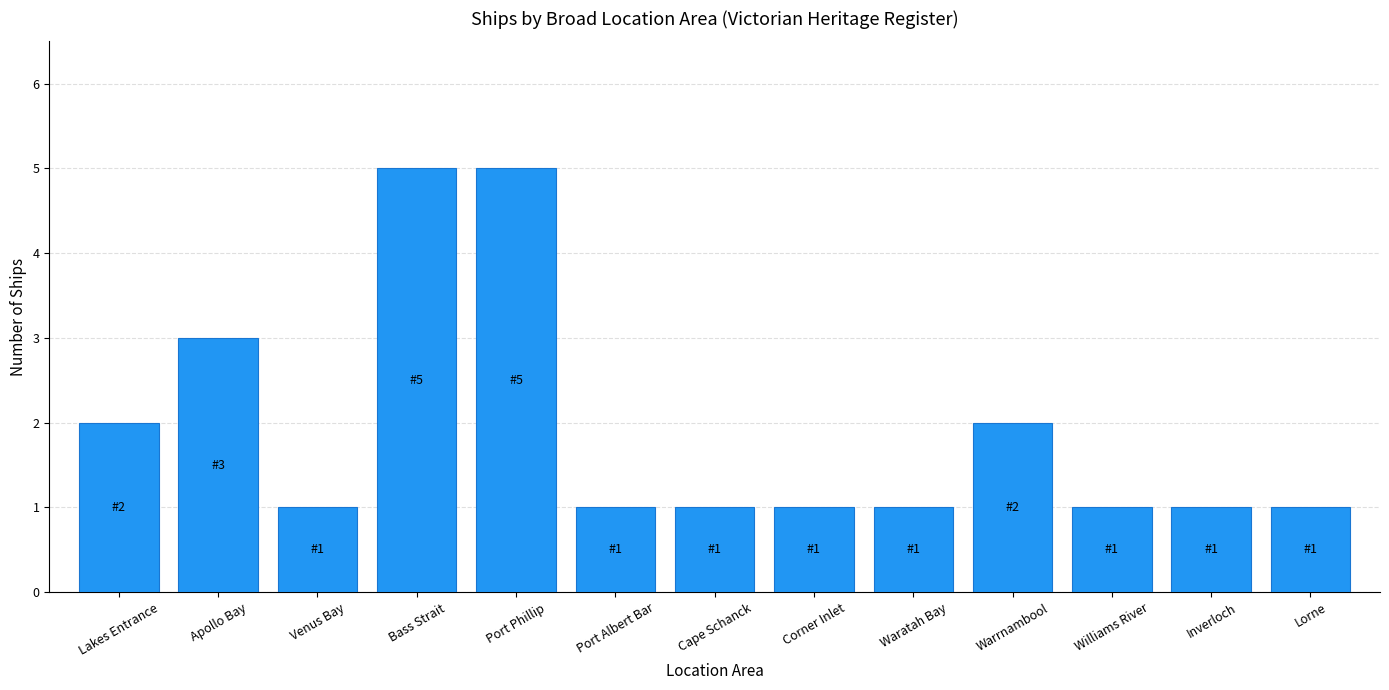

What position from the left is Port Phillip?

5